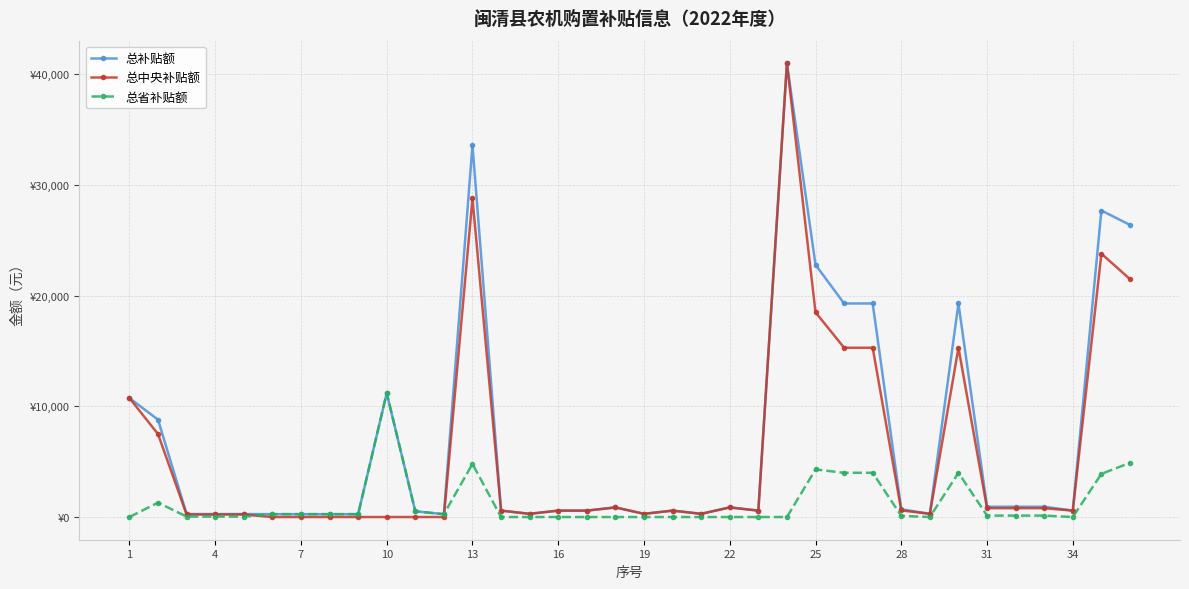

Does the chart have visible grid lines?

Yes